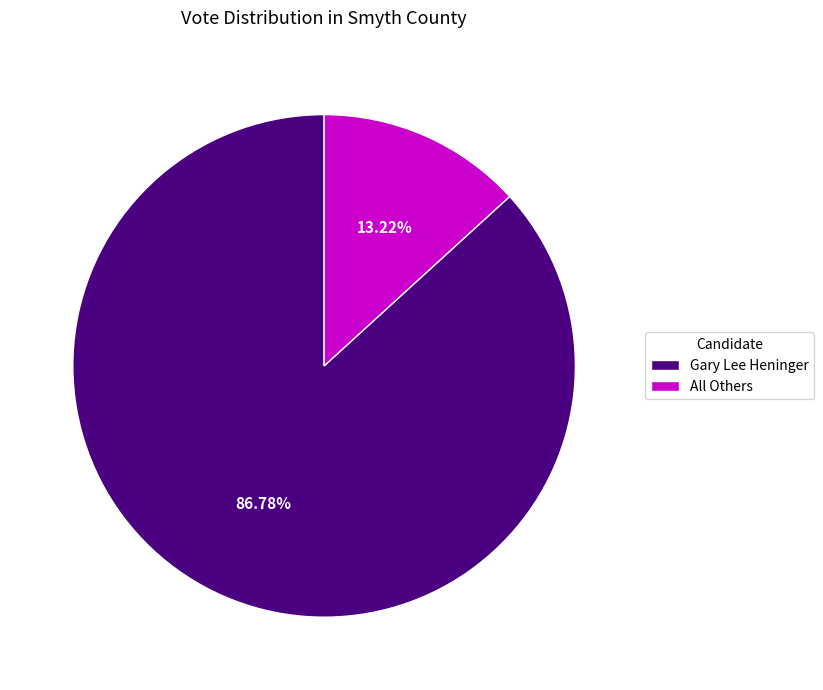

Is there any slice that represents more than half of the pie?

Yes